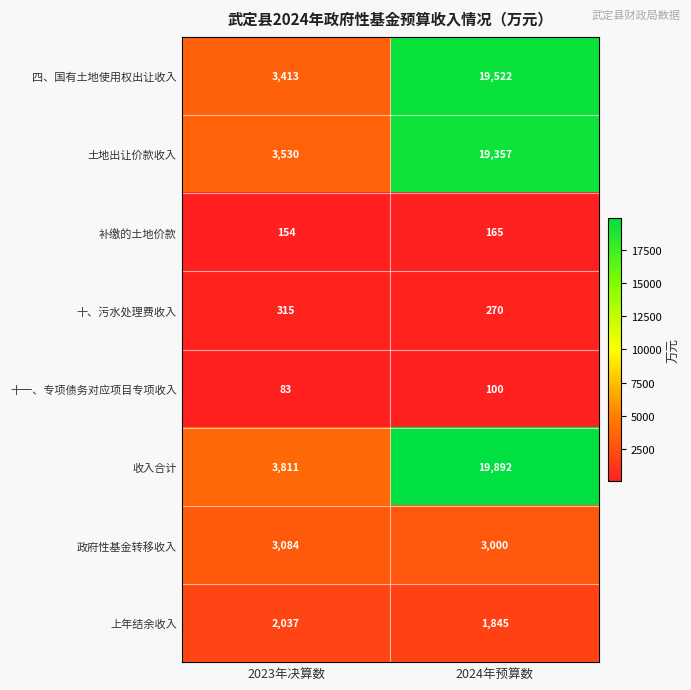

How many distinct data groups are displayed?

8